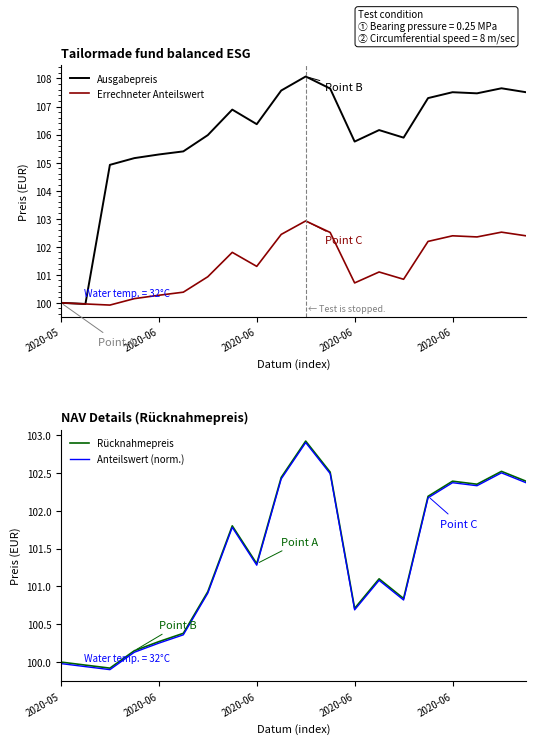

True or false: Errechneter Anteilswert has a value of 155.5 at 13.

False